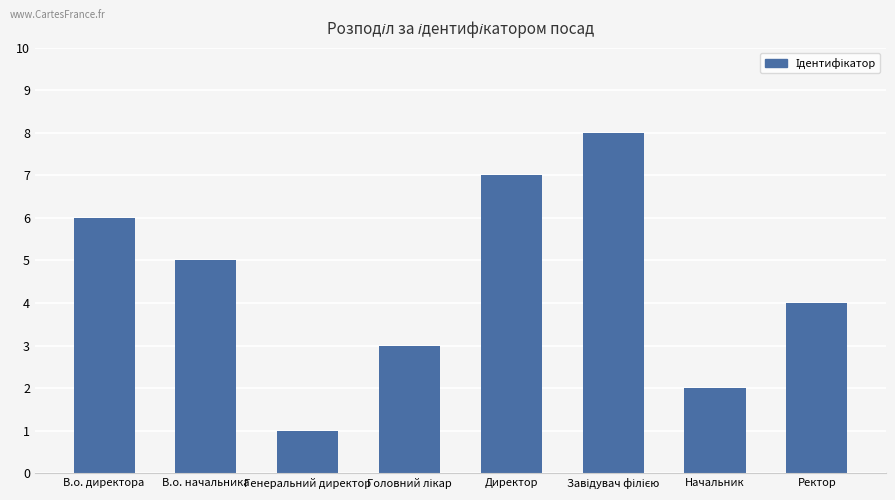

Is it true that the value at Директор is 7?

True